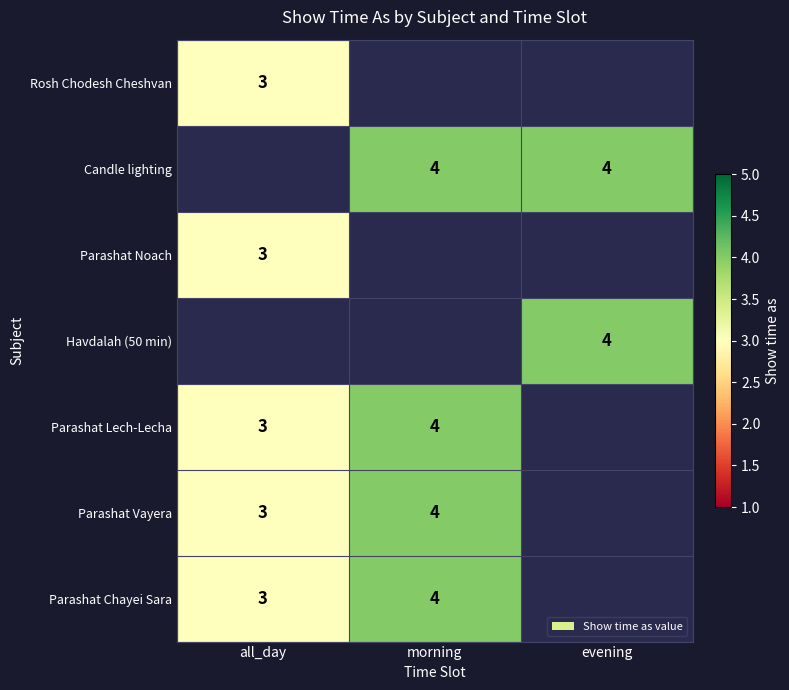

The Parashat Vayera series shows 4 at morning. True or false?

True